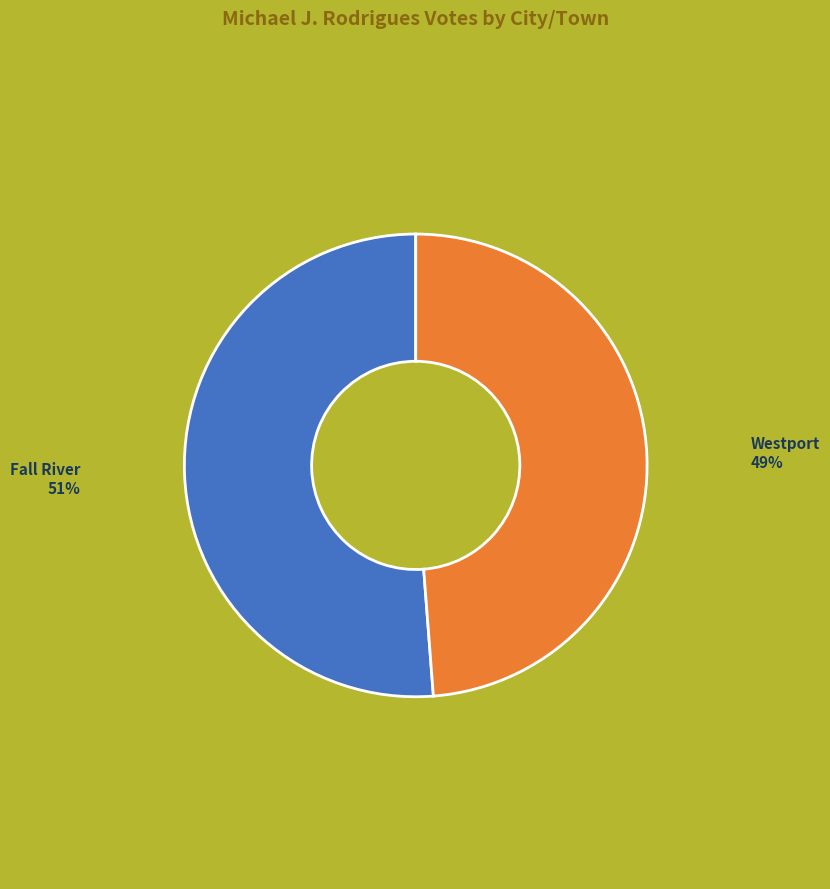

What is the smallest slice in the pie chart?

Westport